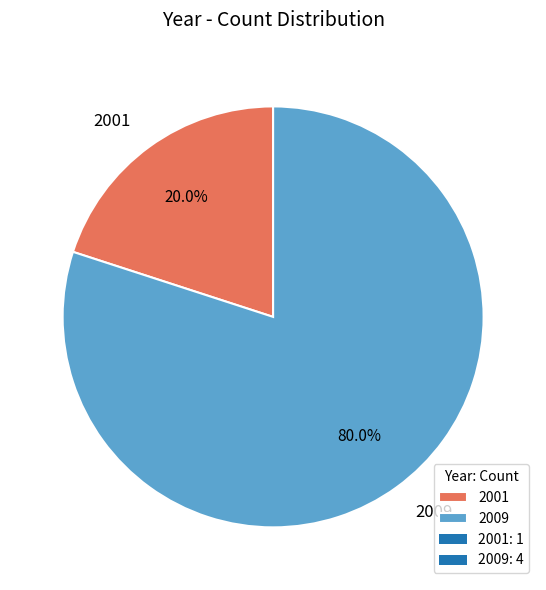

What percentage do 2009 and 2001 together represent?

100.0%